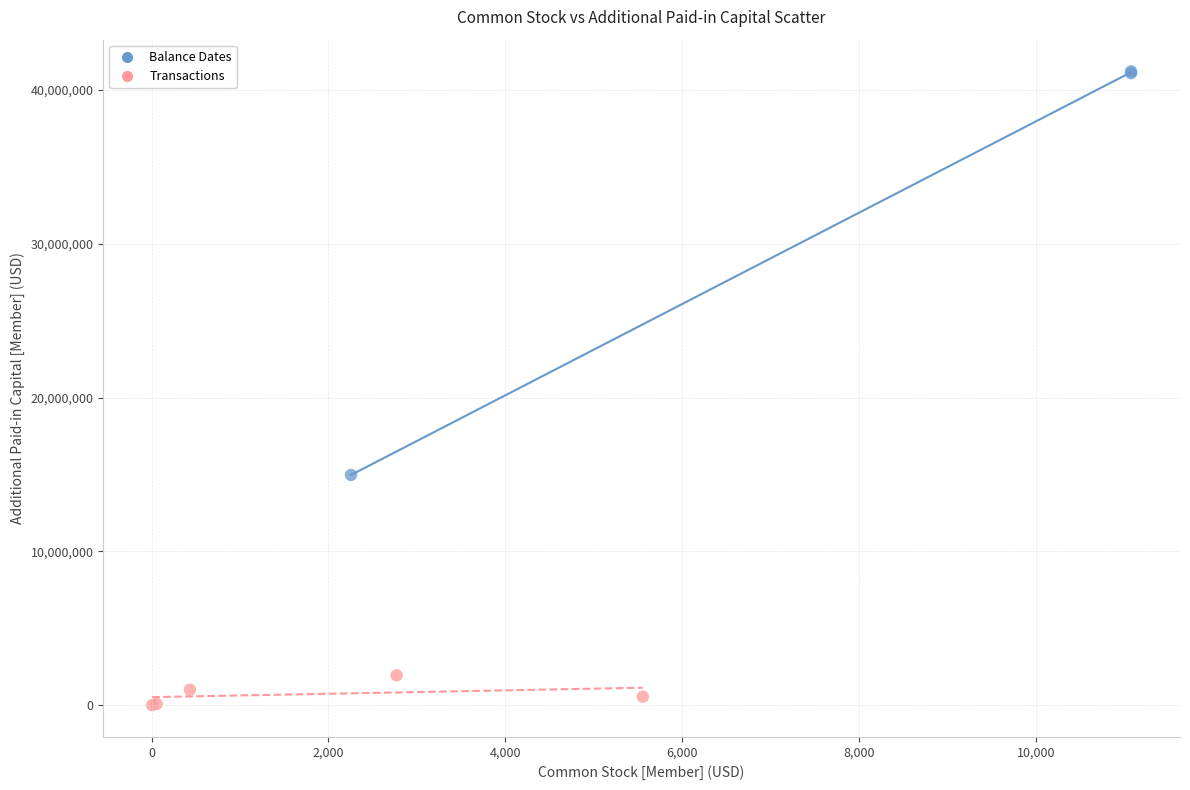

Which series has the largest Y range (max minus min)?

Balance Dates